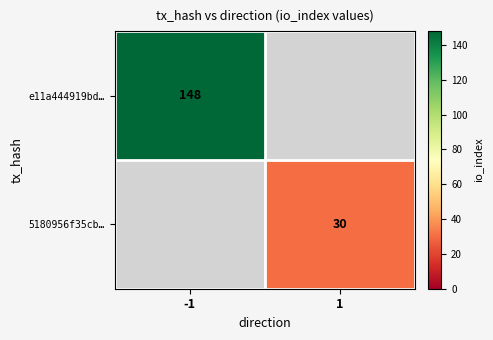

True or false: 5180956f35cb… has a value of 30 at 1.

True